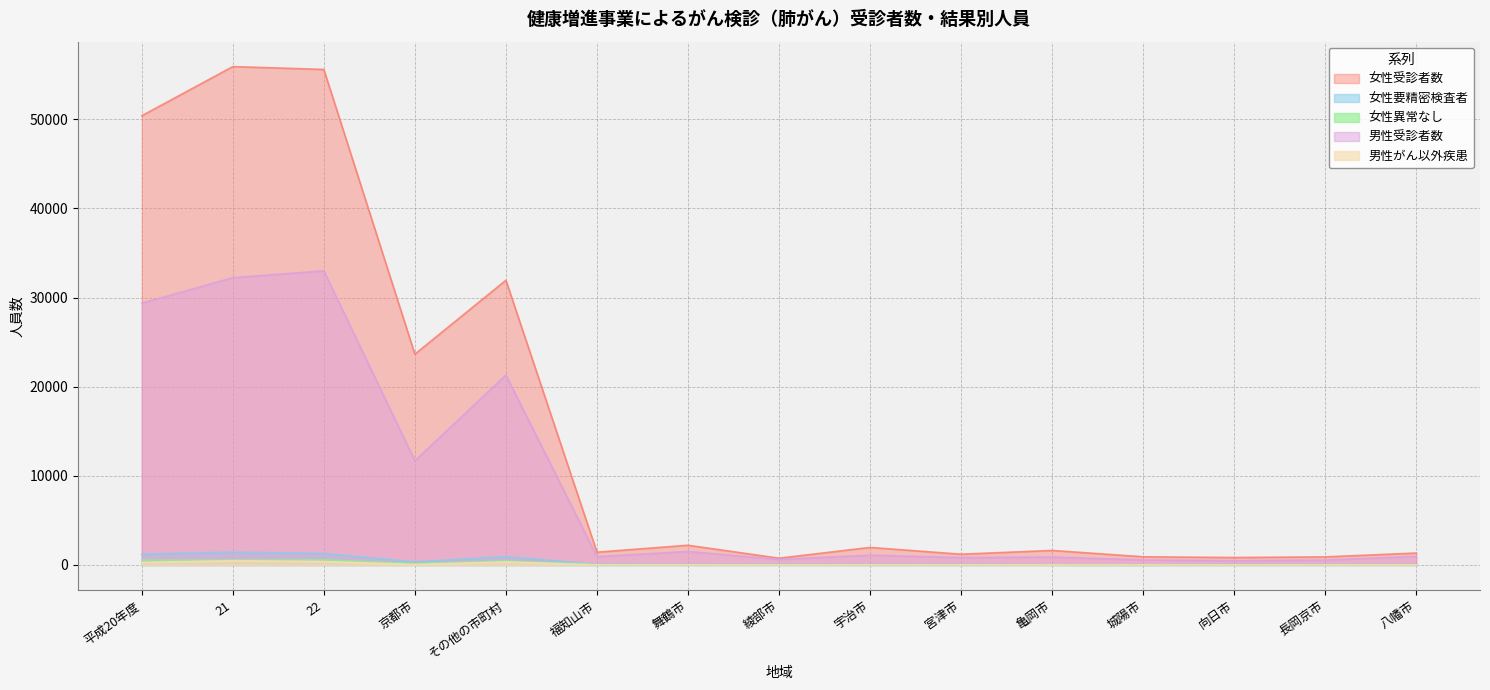

Which series changed the most between その他の市町村 and 宇治市?

女性受診者数